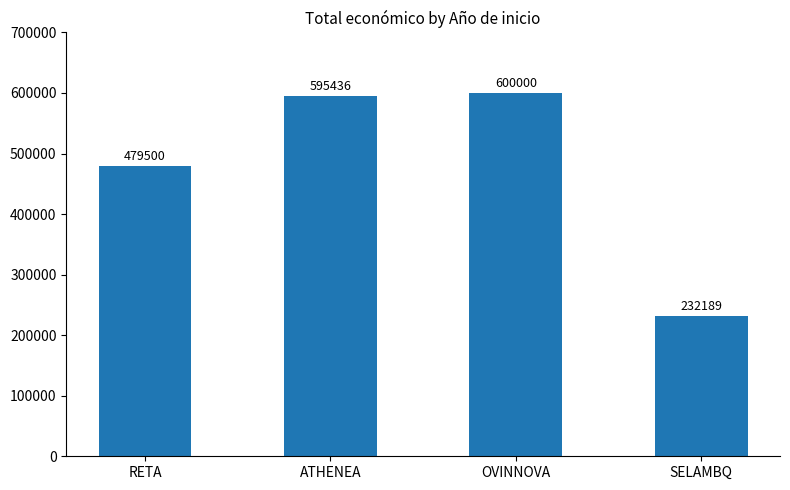

Rank the categories by value from highest to lowest.

OVINNOVA, ATHENEA, RETA, SELAMBQ